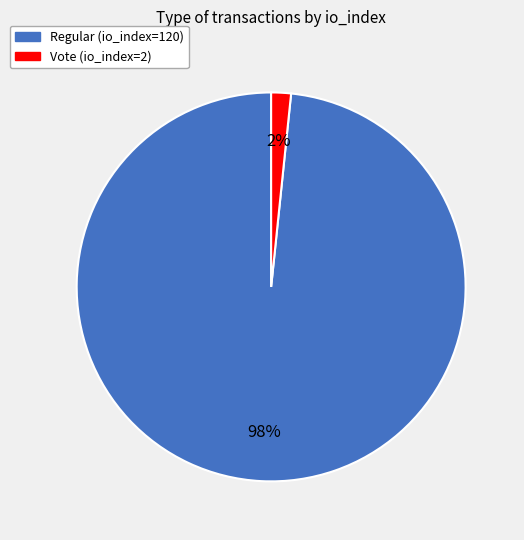

Which slice is the smallest?

Vote (io_index=2)